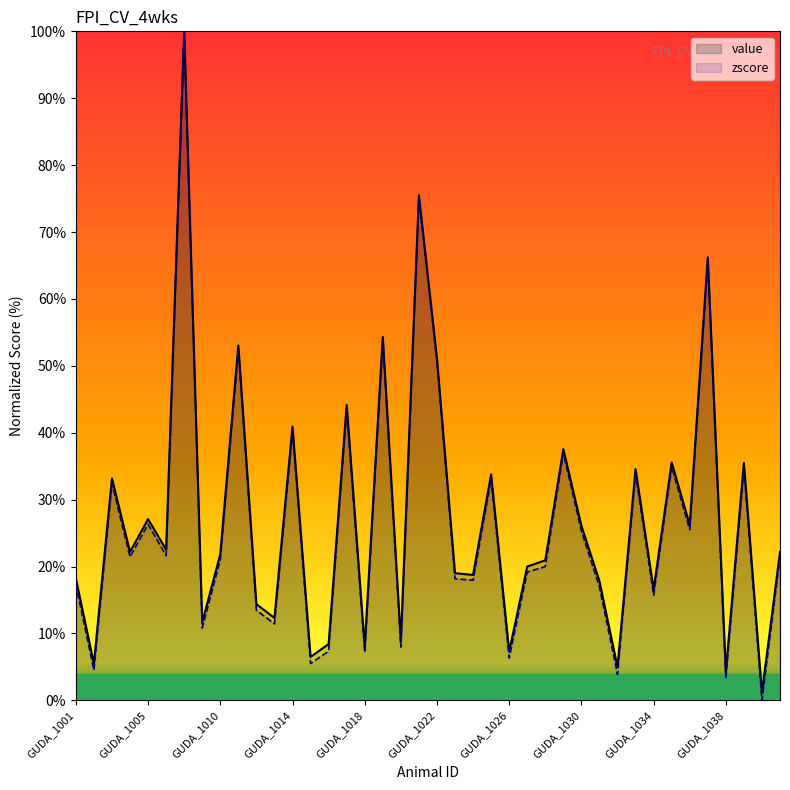

True or false: value has a value of 31.3 at GUDA_1006.

False